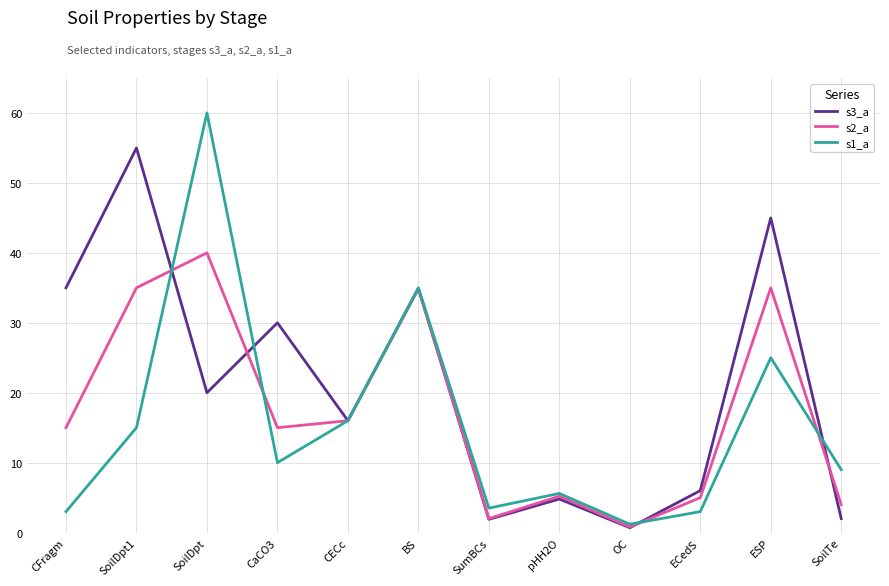

At which label does s2_a reach its peak?

SoilDpt